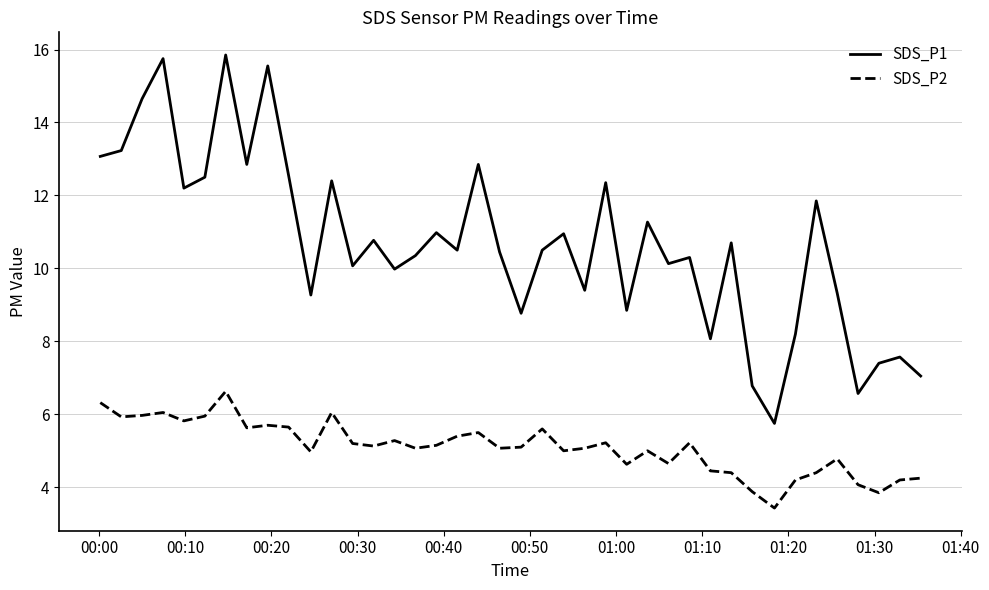

Count the number of data series in this chart.

2